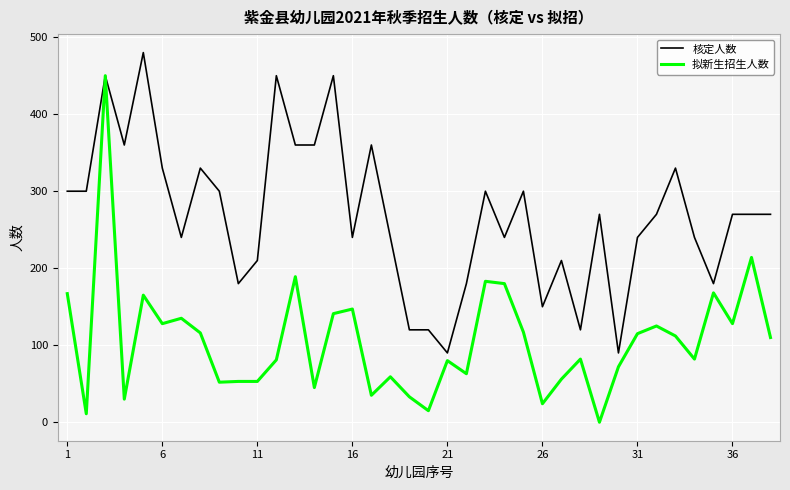

How many lines are shown in the chart?

2